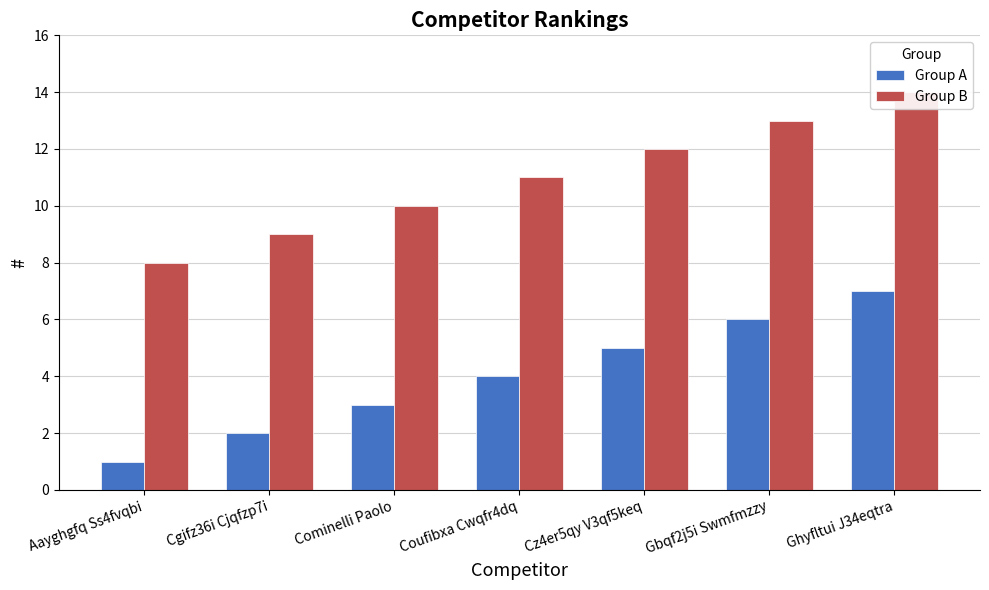

Are the bars grouped side by side (vs. stacked)?

Yes